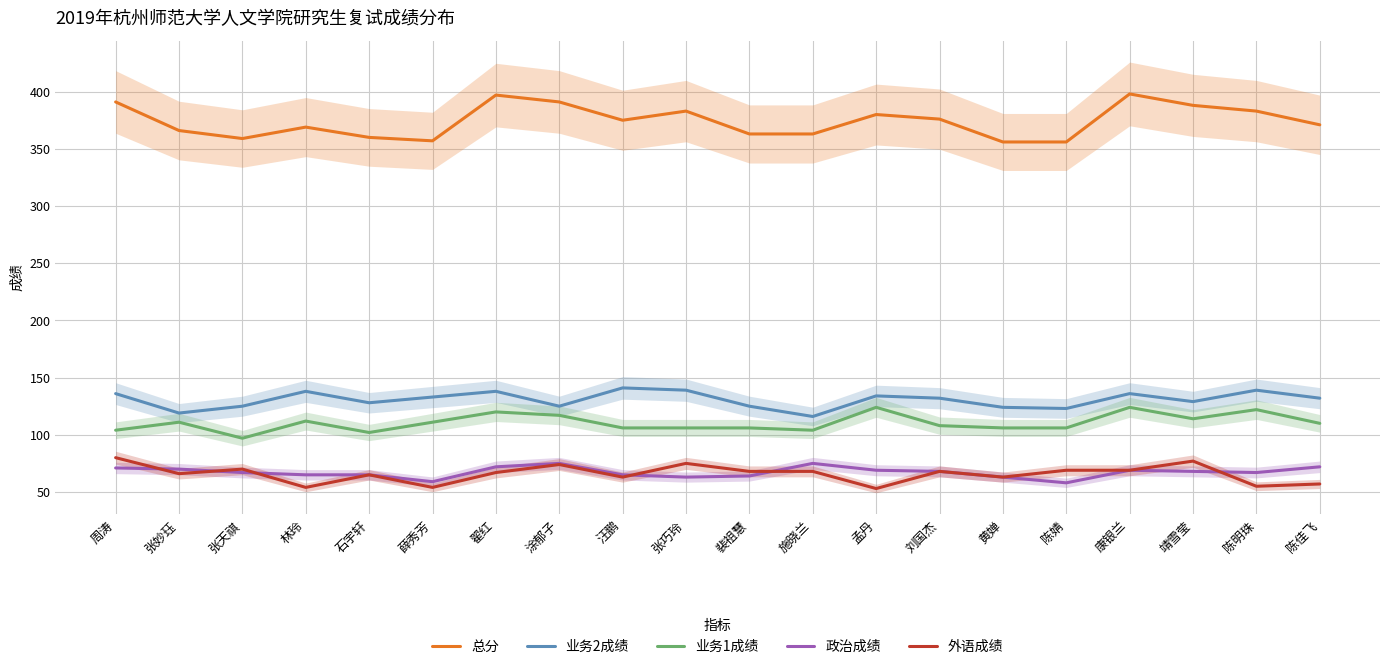

At which label does 政治成绩 reach its minimum?

陈婧